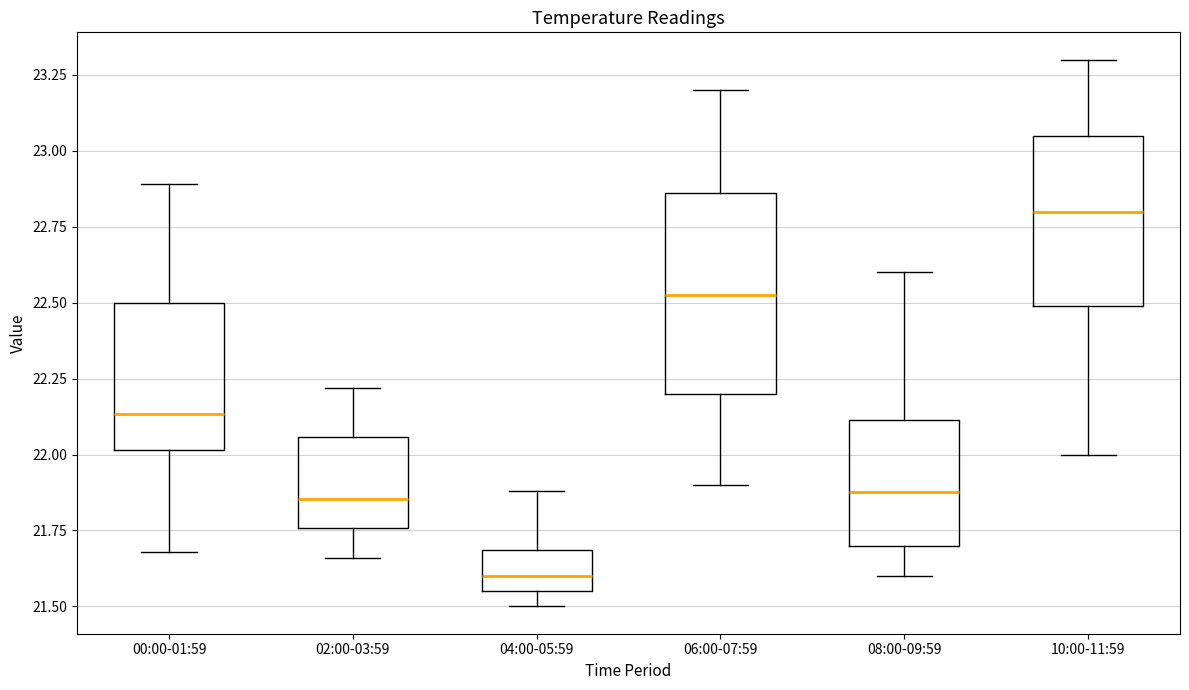

Reading left to right, read every box against the y-axis: the position of its median line, the range the box covers, and the ends of its whiskers. The values are not printed on the chart, so give them approximately, as read against the axis.

00:00-01:59: median 22.15, box 22.00 to 22.50, whiskers 21.70 to 22.90
02:00-03:59: median 21.85, box 21.75 to 22.05, whiskers 21.65 to 22.20
04:00-05:59: median 21.60, box 21.55 to 21.70, whiskers 21.50 to 21.90
06:00-07:59: median 22.55, box 22.20 to 22.85, whiskers 21.90 to 23.20
08:00-09:59: median 21.90, box 21.70 to 22.10, whiskers 21.60 to 22.60
10:00-11:59: median 22.80, box 22.50 to 23.05, whiskers 22.00 to 23.30